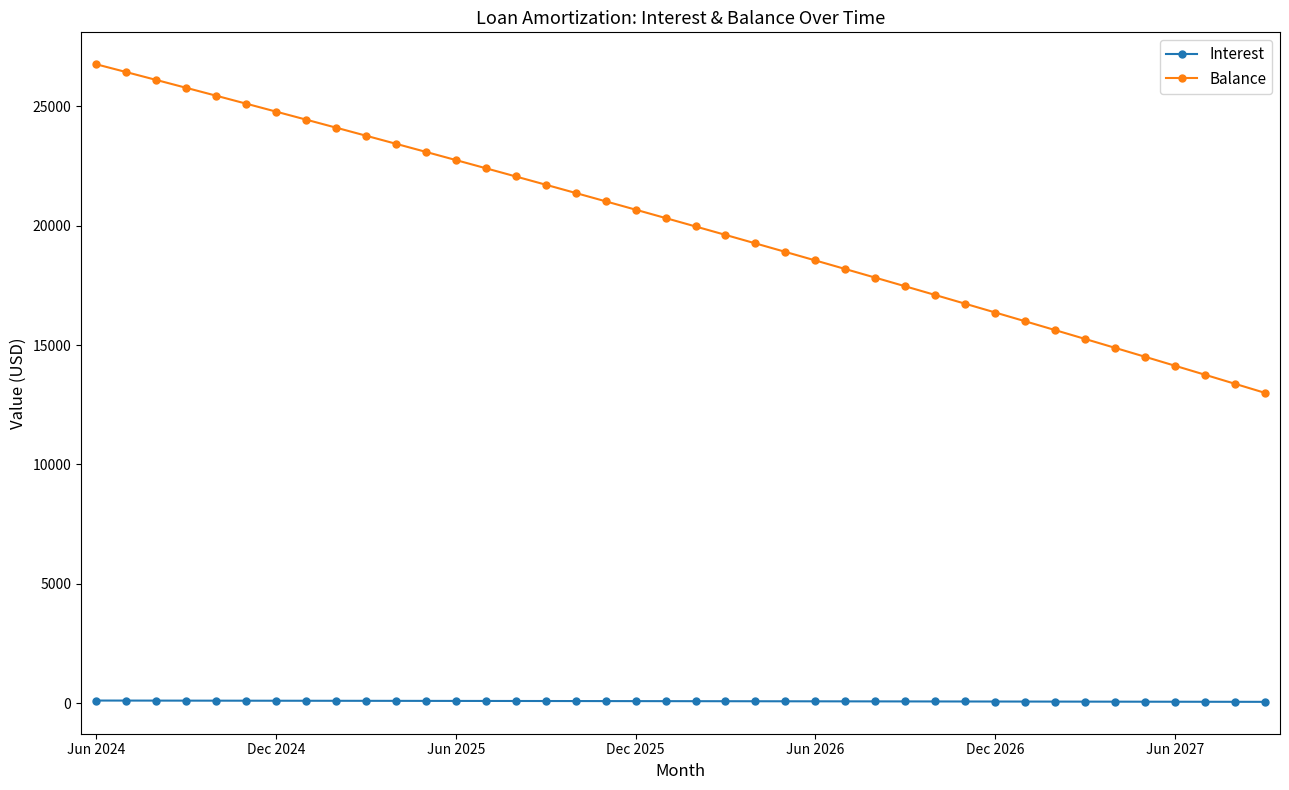

Which series has the largest total across all categories?

Balance